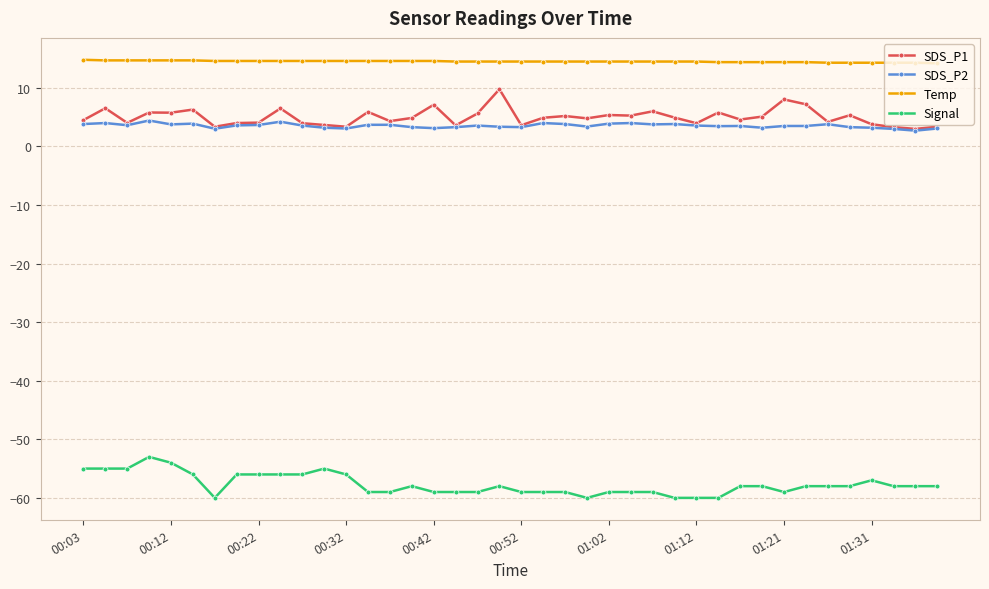

True or false: SDS_P2 and Signal intersect in this chart.

False